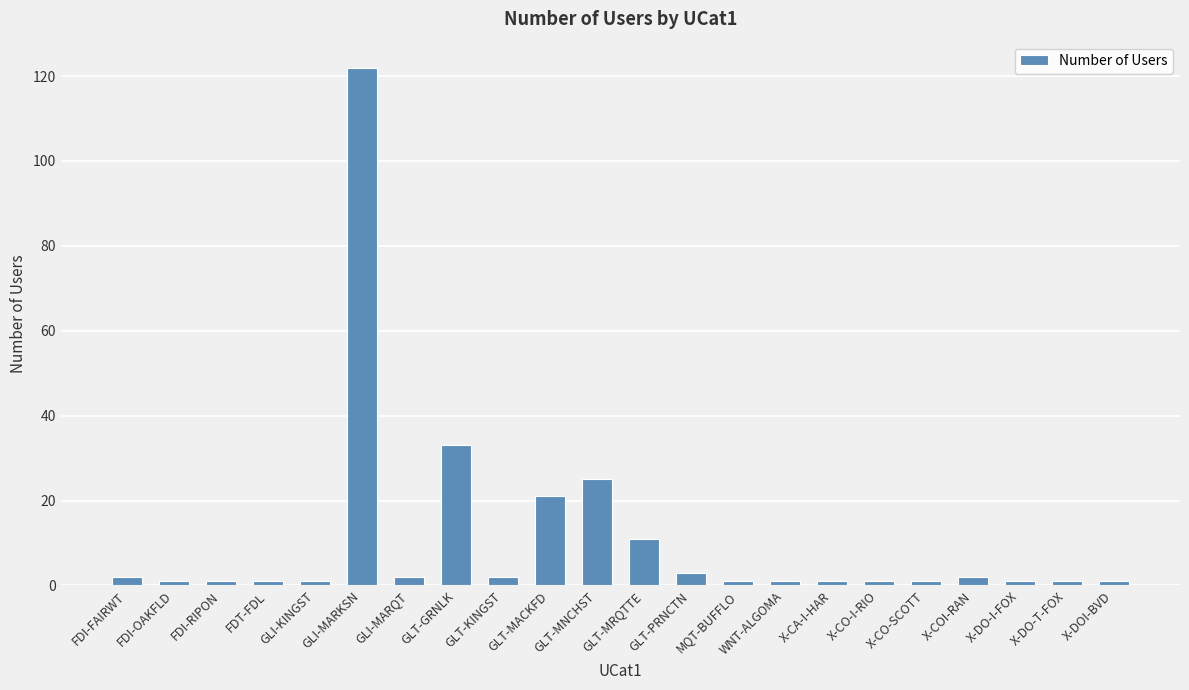

Reading left to right, list all the values displayed in this chart.

2	1	1	1	1	122	2	33	2	21	25	11	3	1	1	1	1	1	2	1	1	1